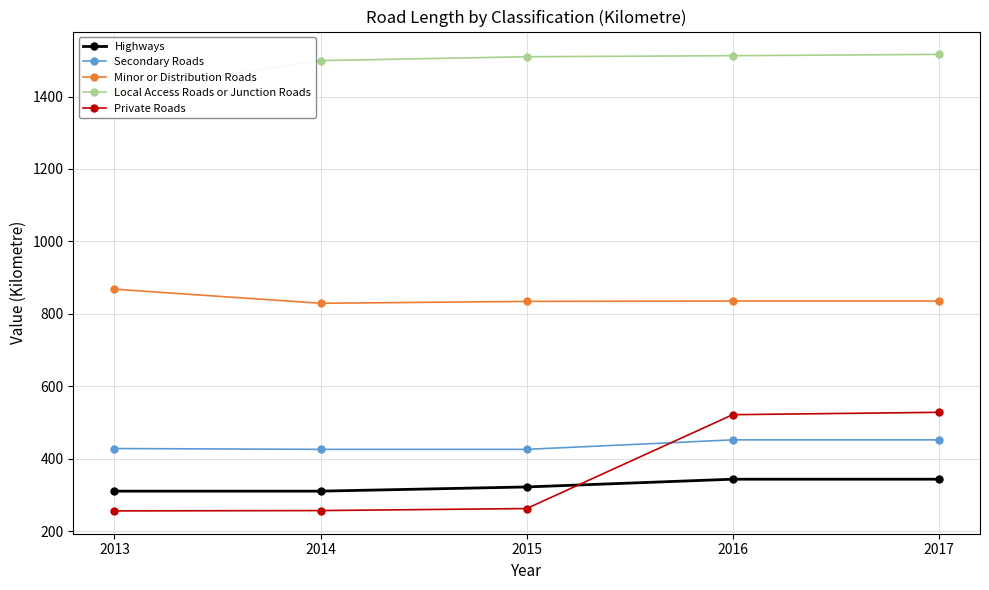

Is the value of Highways at 2013 greater than the value of Secondary Roads at 2016?

No